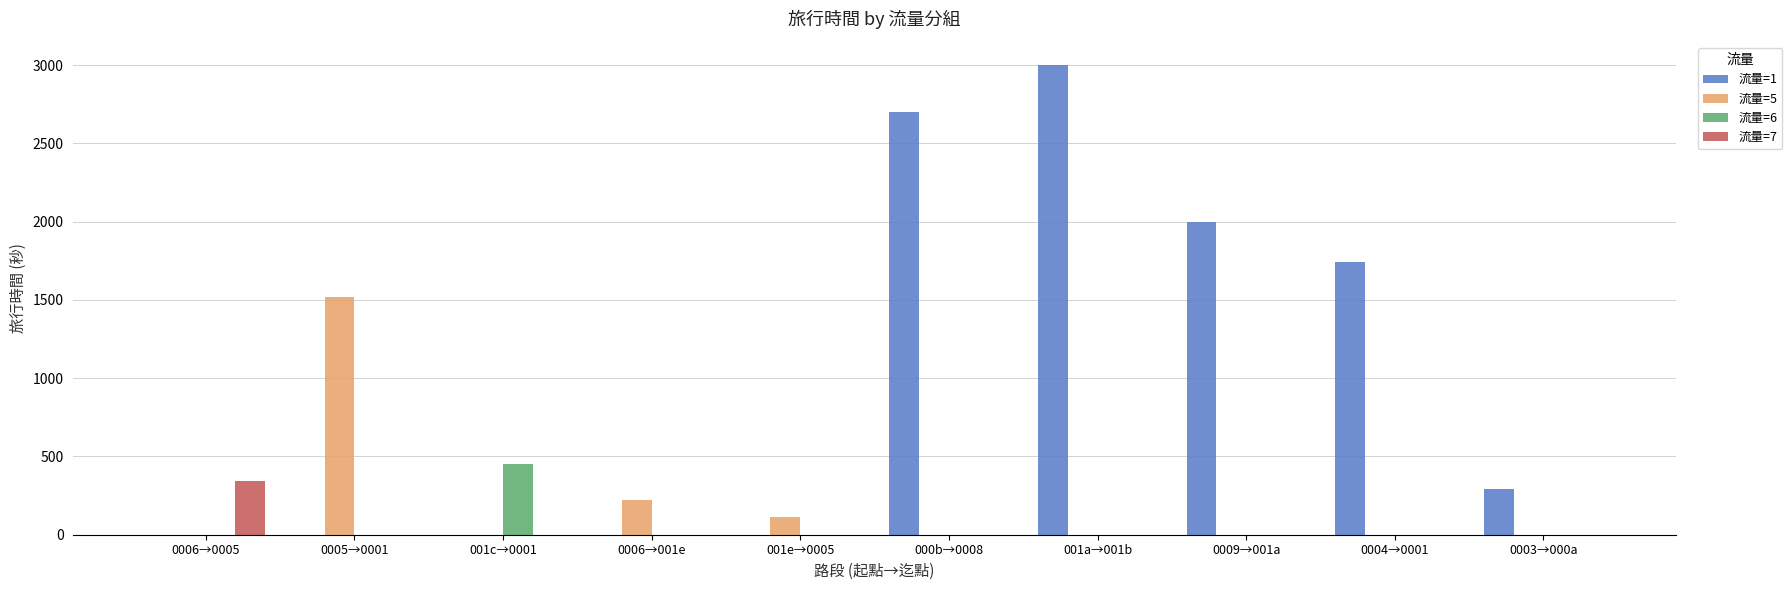

Is the value of 流量=5 at 0006→001e greater than the value of 流量=7 at 0005→0001?

Yes